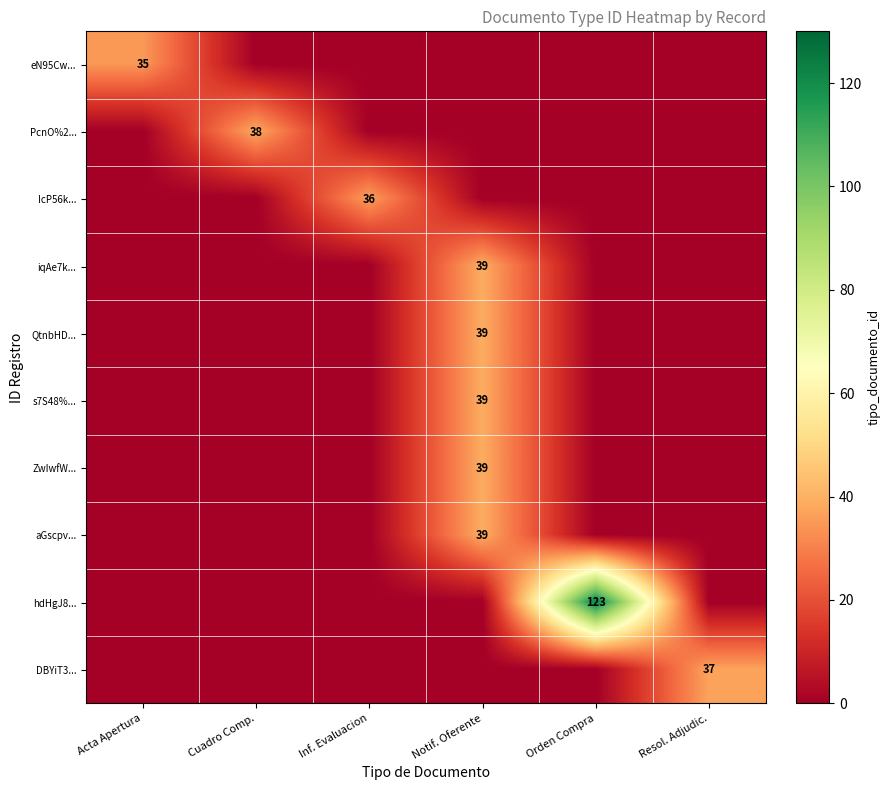

At how many categories does at least one series exceed 99?

1